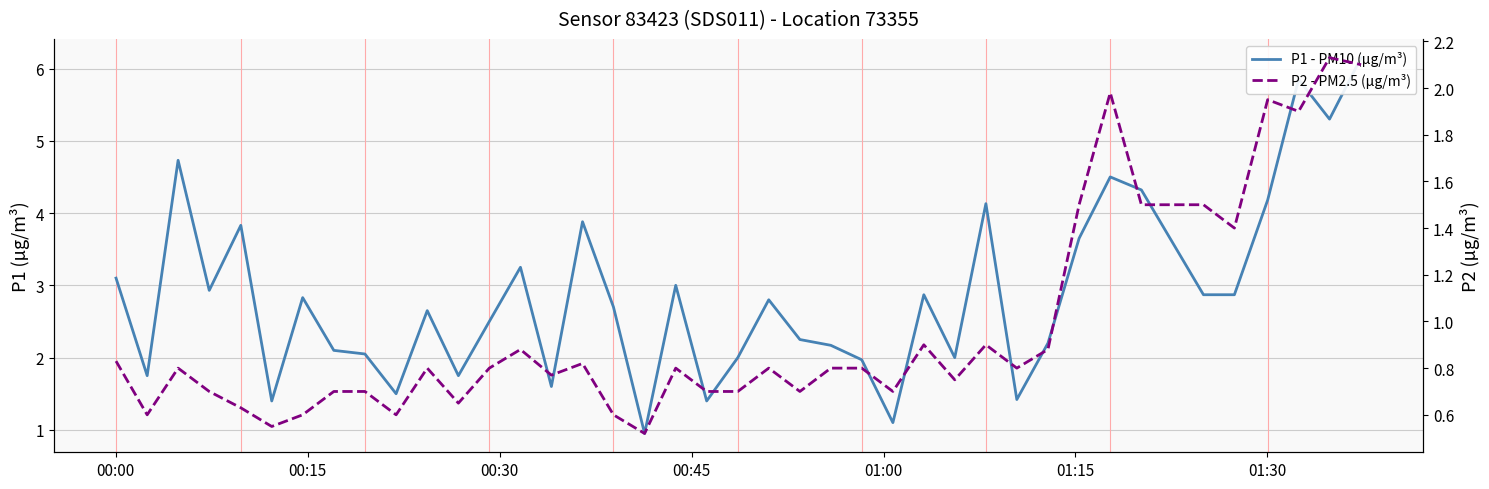

True or false: P2 - PM2.5 (µg/m³) and P1 - PM10 (µg/m³) cross at least once.

False